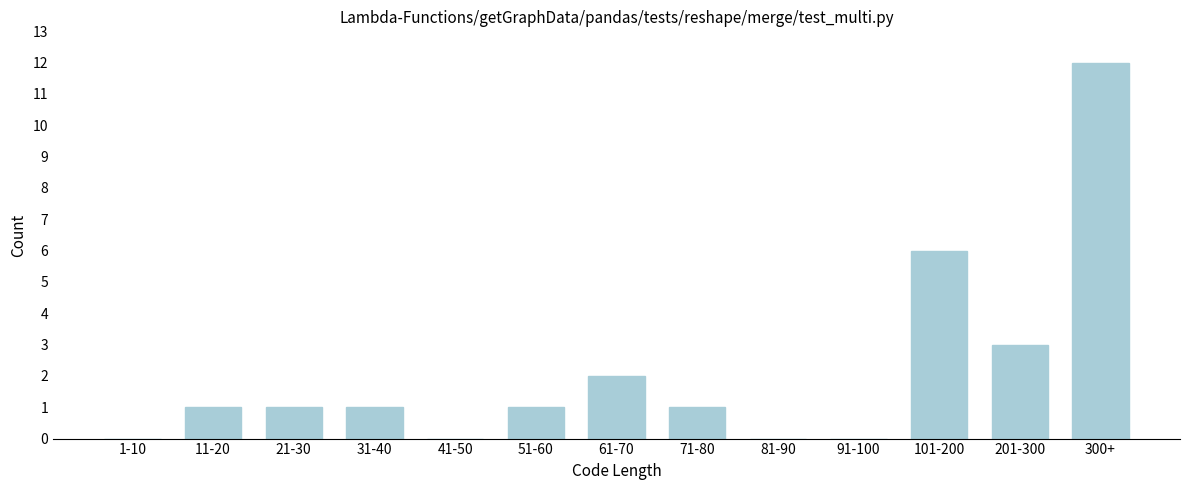

Reading left to right, extract all data points from this chart.

1-10=0	11-20=1	21-30=1	31-40=1	41-50=0	51-60=1	61-70=2	71-80=1	81-90=0	91-100=0	101-200=6	201-300=3	300+=12